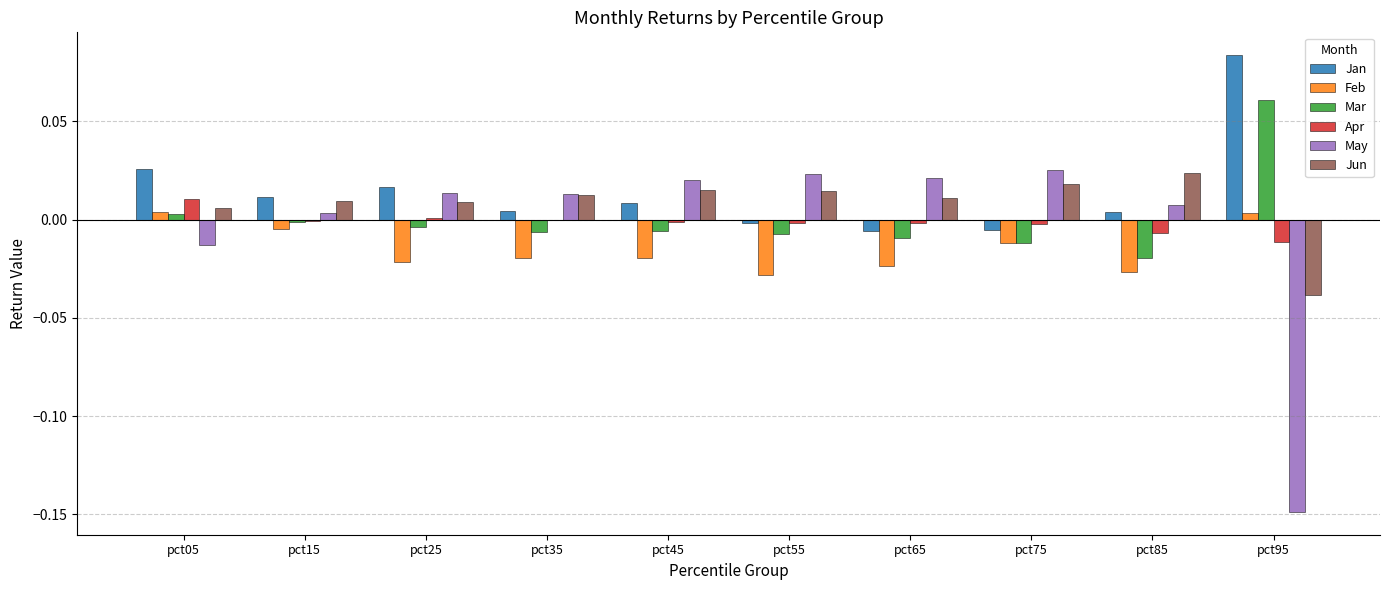

Is the value of Jan at pct05 greater than the value of Mar at pct85?

Yes